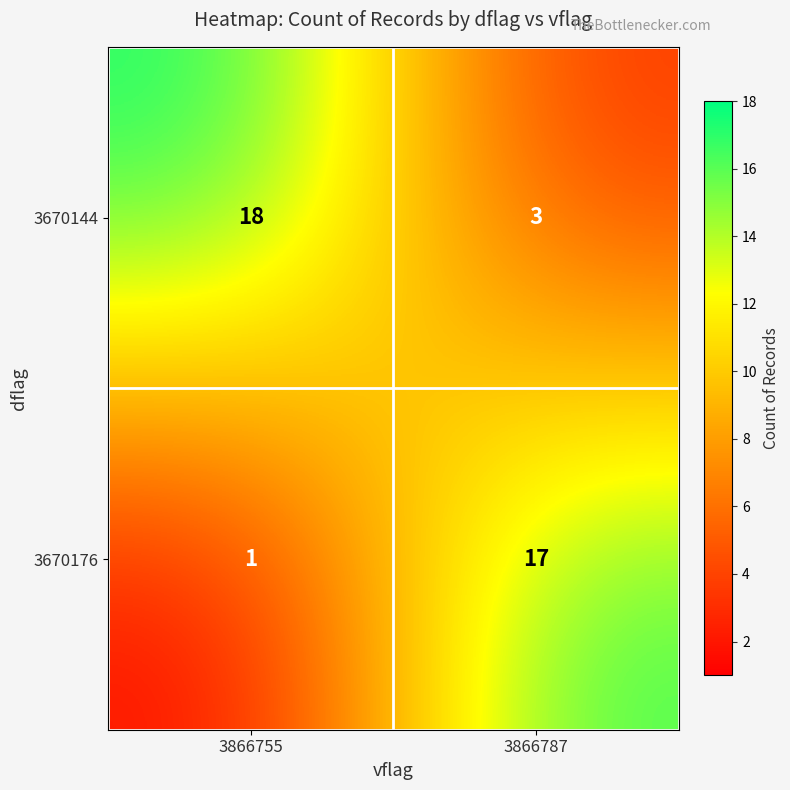

At how many categories does at least one series exceed 2?

2